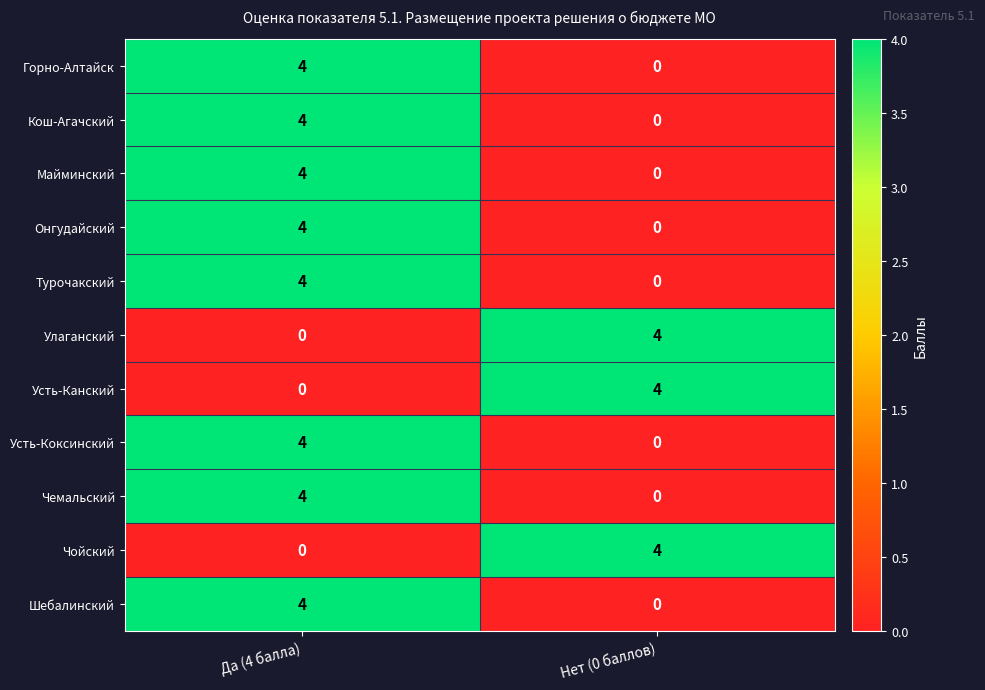

How many data points does each series have?

2